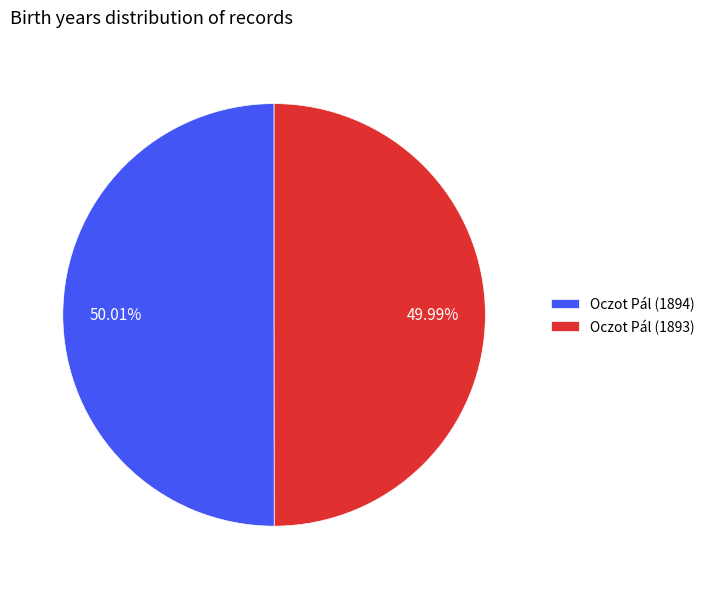

Combined, do Oczot Pál (1893) and Oczot Pál (1894) account for over 50%?

Yes